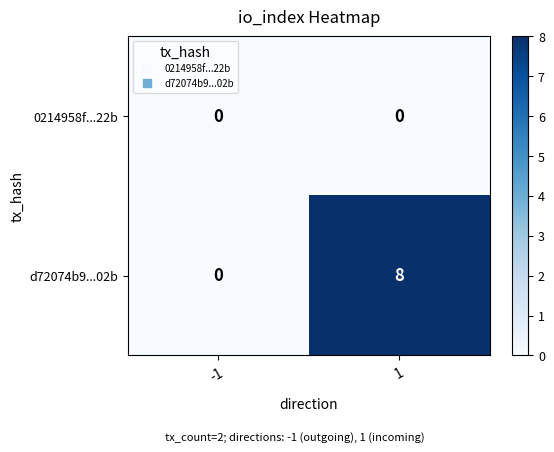

What is the maximum value shown in the chart?

8